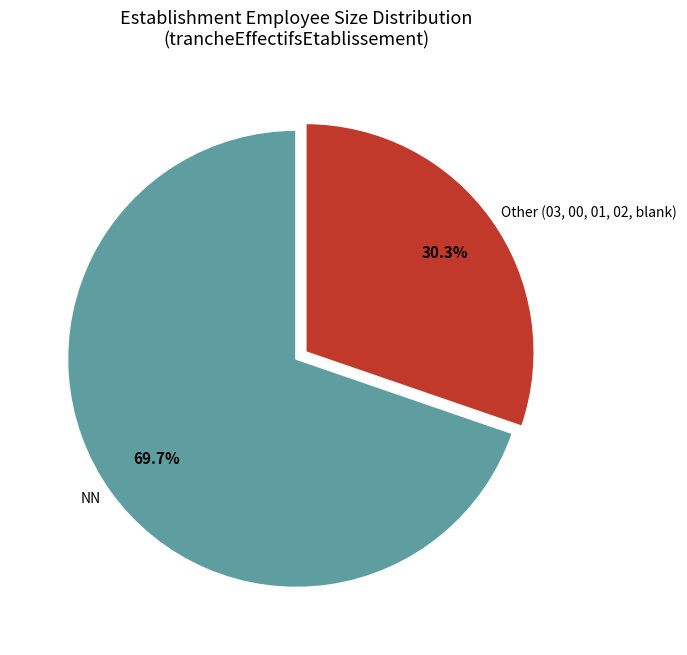

Does any single category account for the majority?

Yes